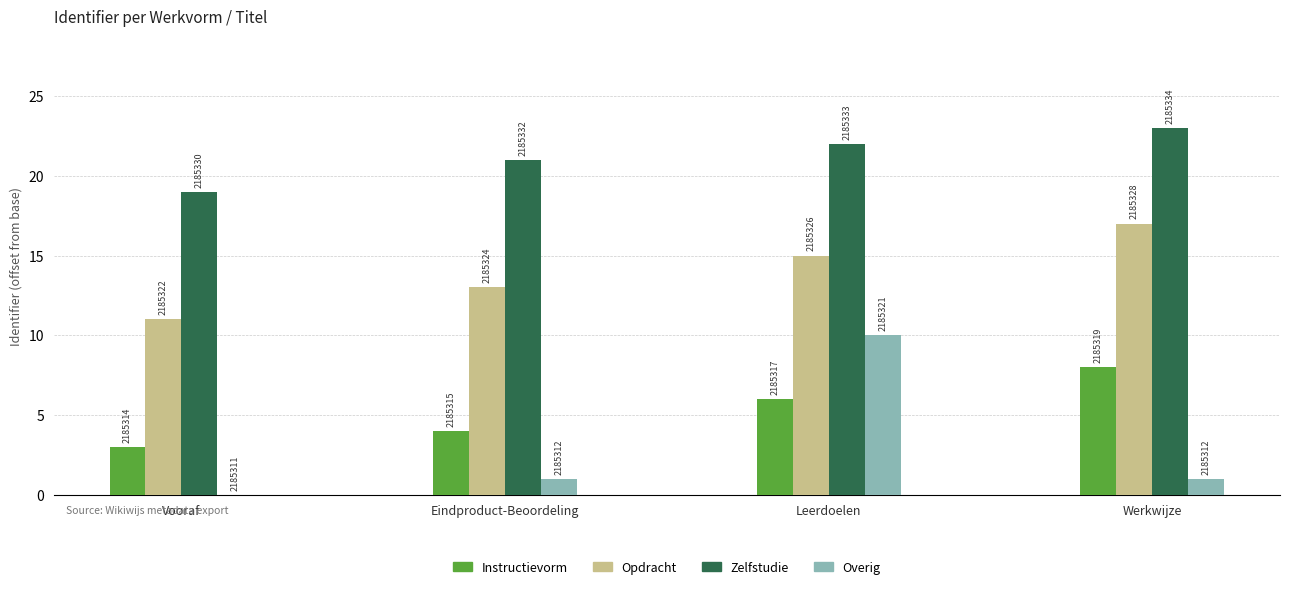

What is the difference between the second highest and minimum values in the Zelfstudie series?

3